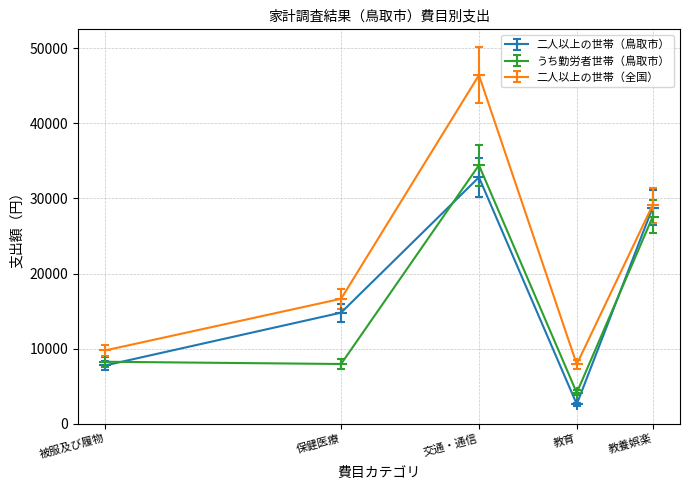

How many times do うち勤労者世帯（鳥取市） and 二人以上の世帯（鳥取市） cross each other?

3